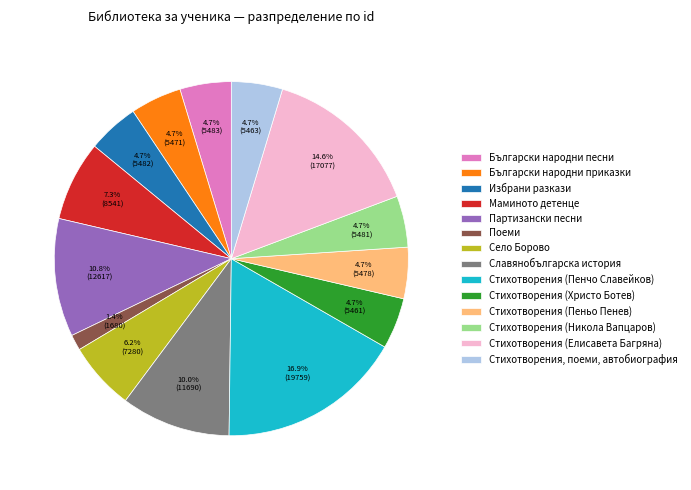

The Стихотворения (Пенчо Славейков) slice represents 28% of the pie. True or false?

False